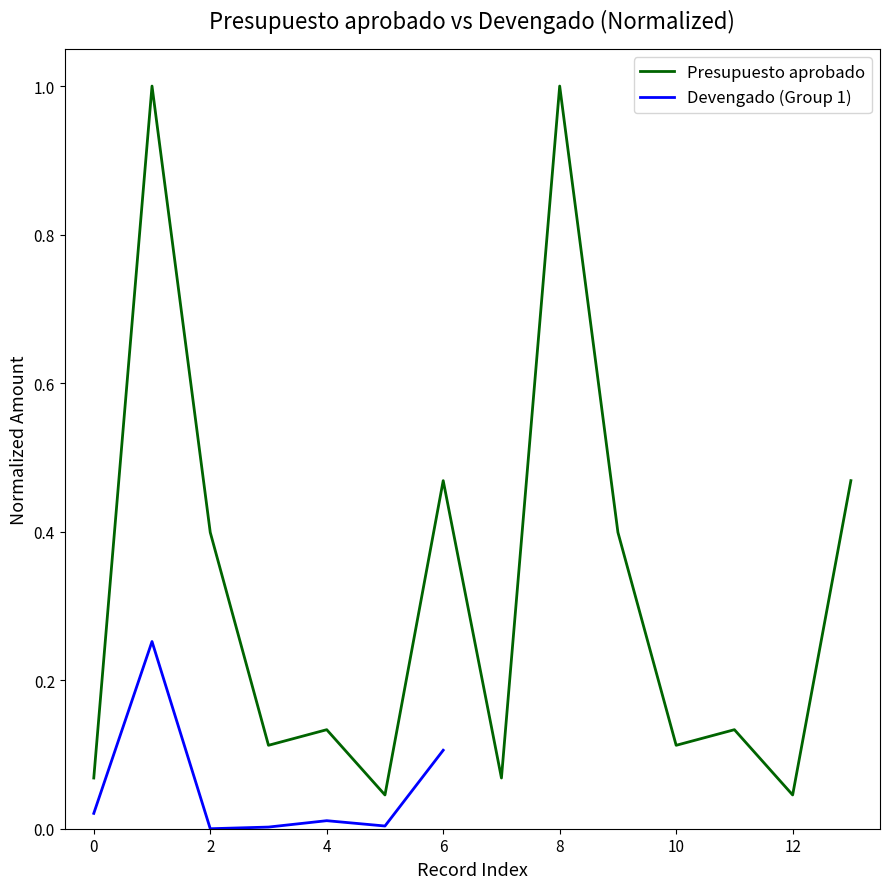

What is the average value?

0.3